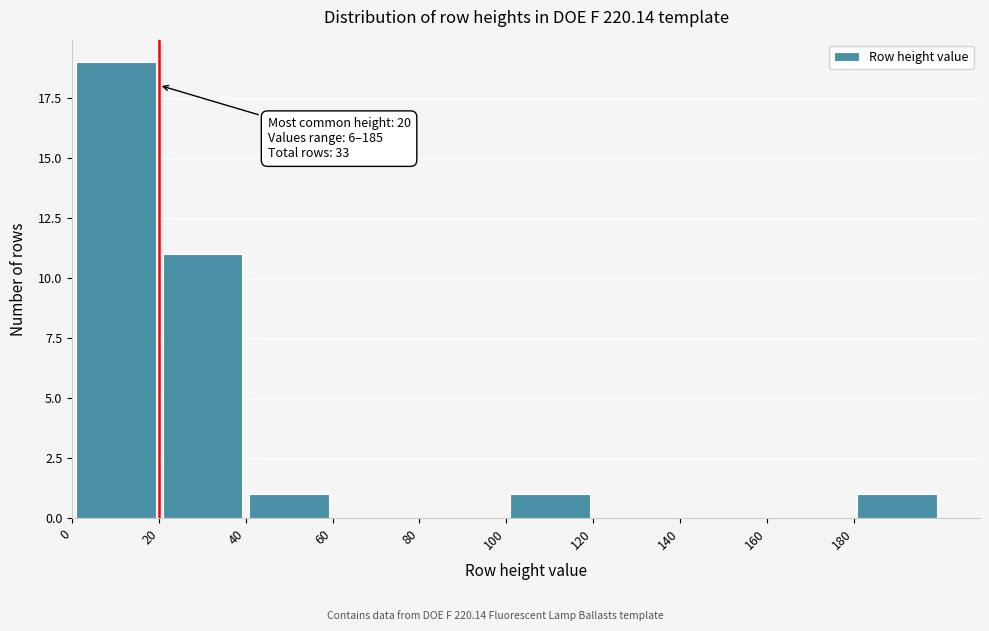

Which range on the x-axis has the tallest bar?

0 to 20